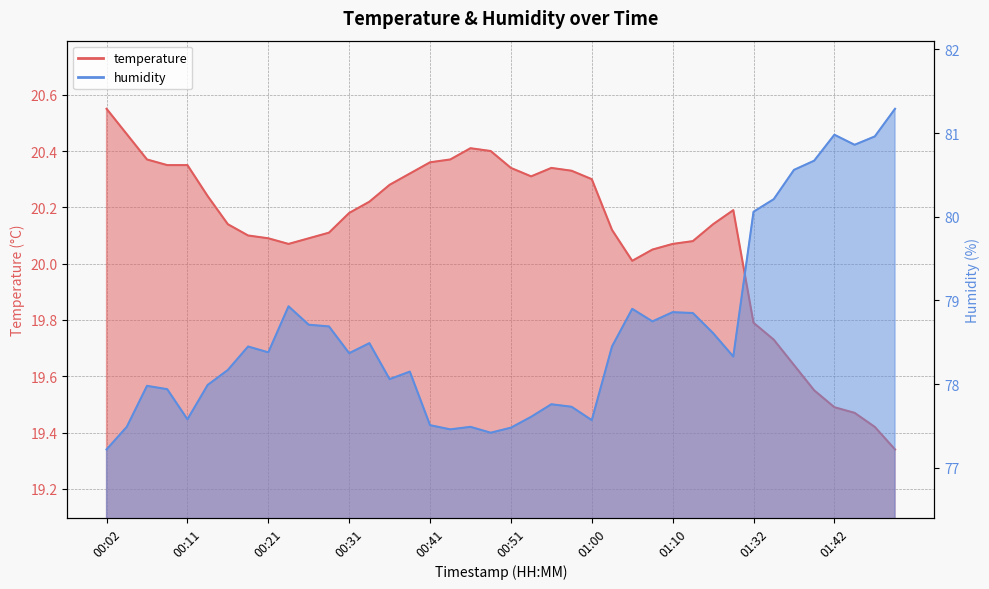

What is the lowest value of the temperature series?

19.3